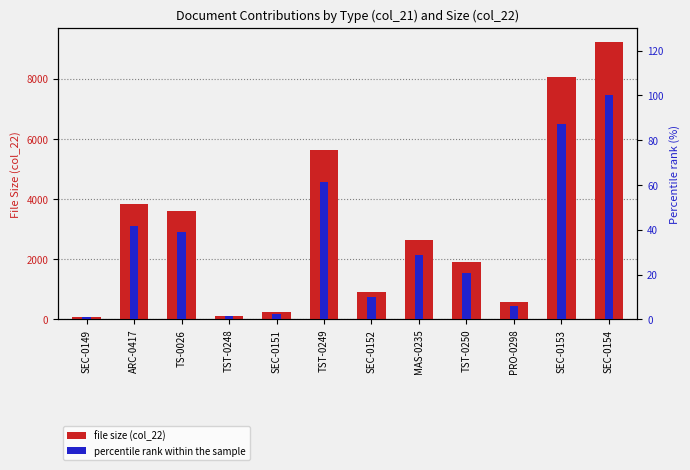

How many bars are there in total?

24